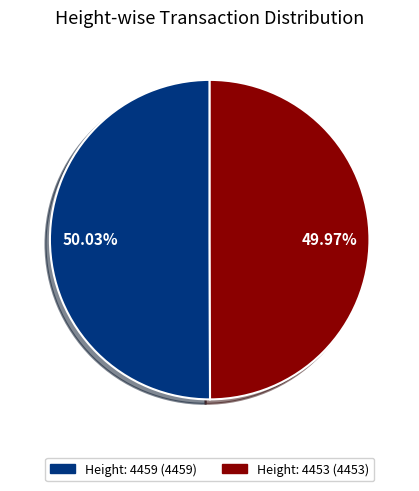

Is there a majority slice in this chart?

Yes